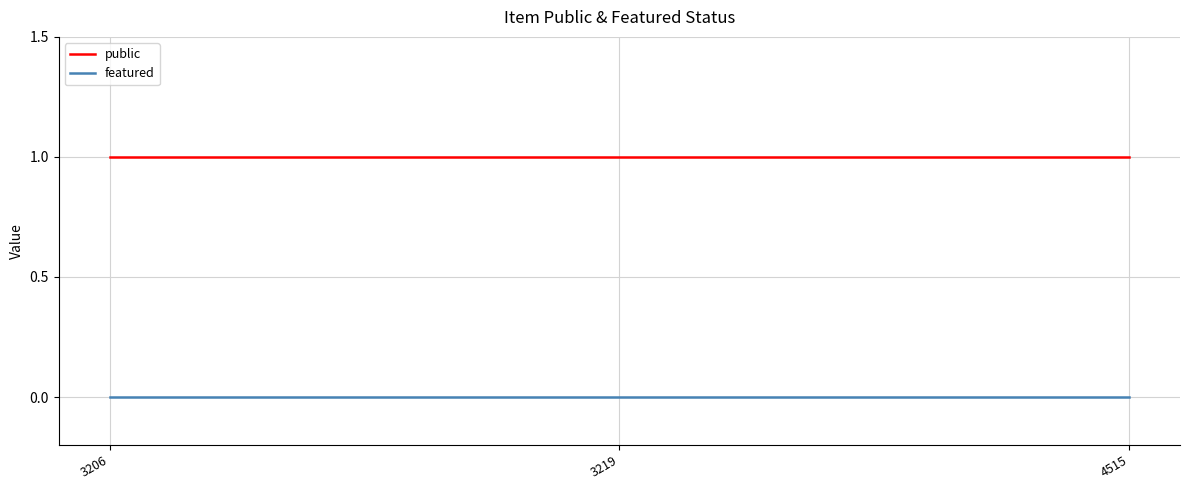

Reading right to left, what are all the values shown in this chart?

public: 1	1	1
featured: 0	0	0